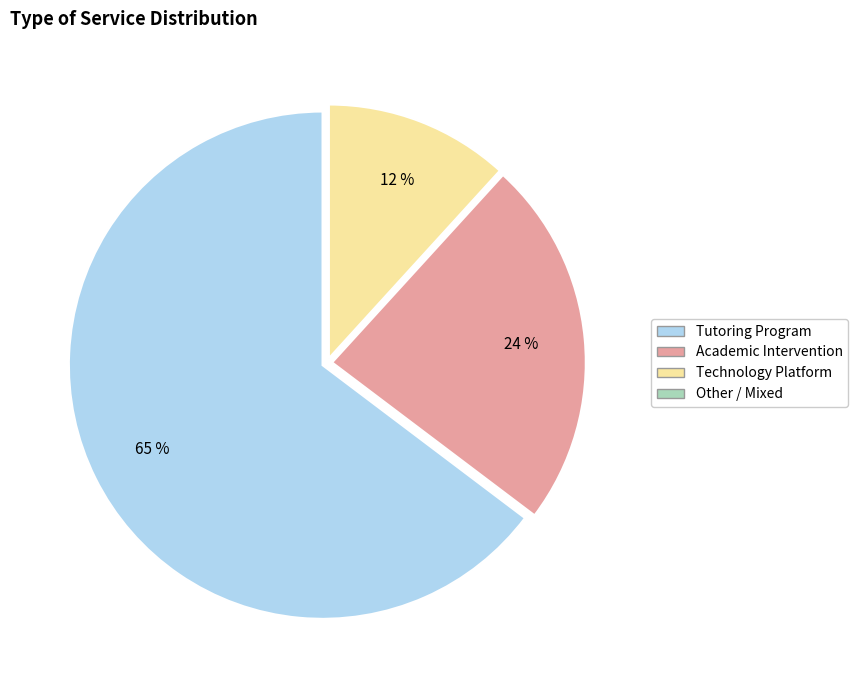

Is there any slice that represents more than half of the pie?

Yes